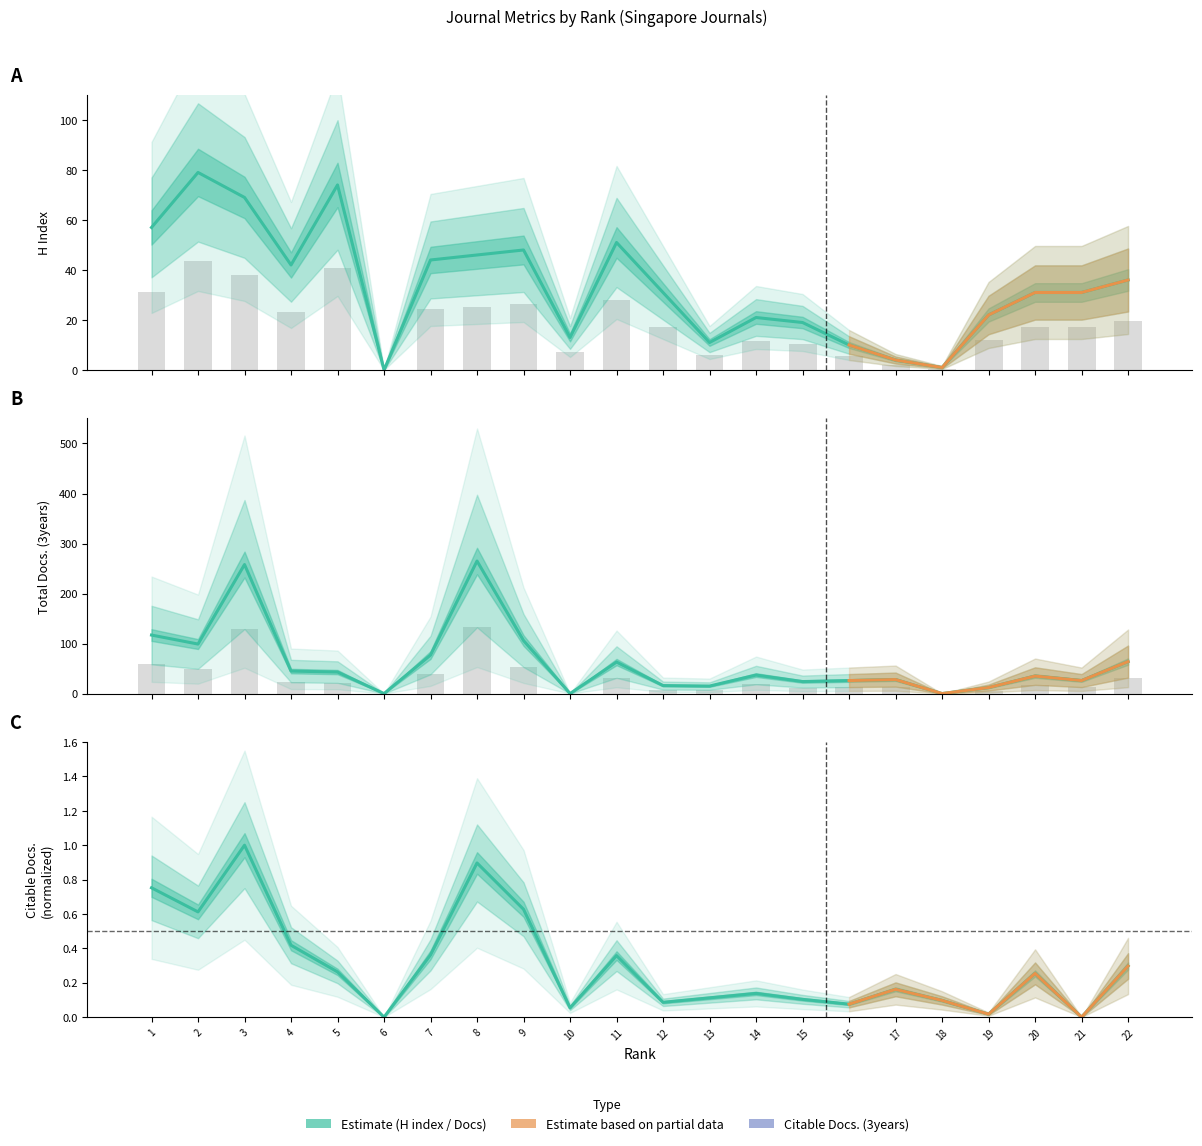

What is the value of the Citable Docs. (3years) bar at the 17th from the left?

0.2